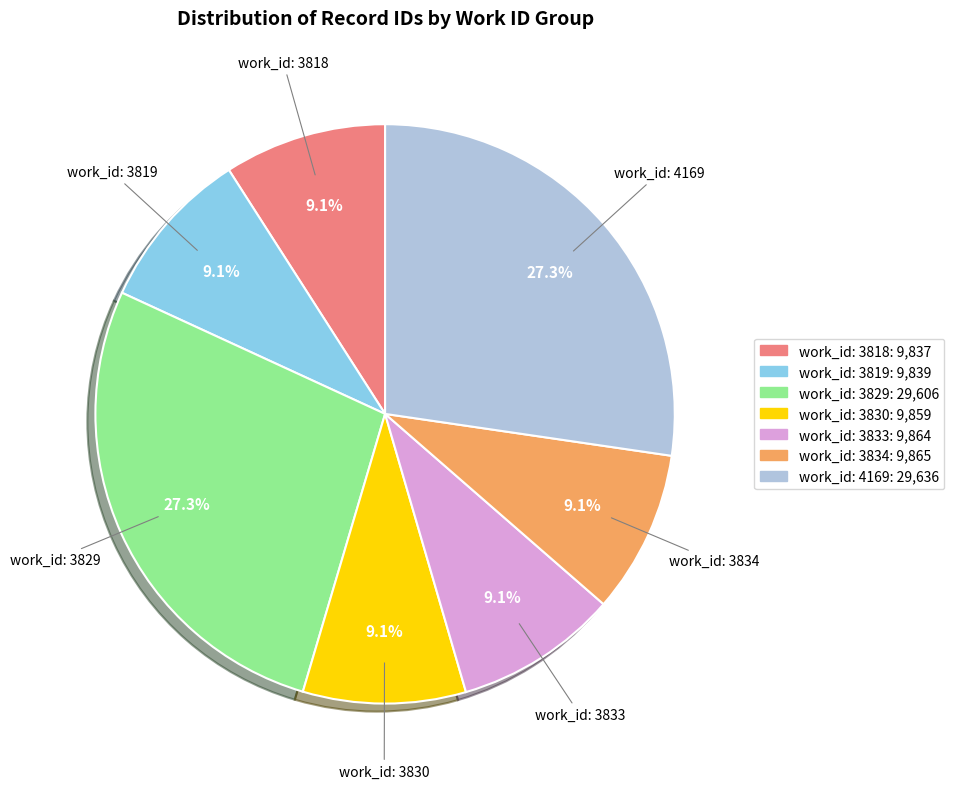

Is there any slice that represents more than half of the pie?

No